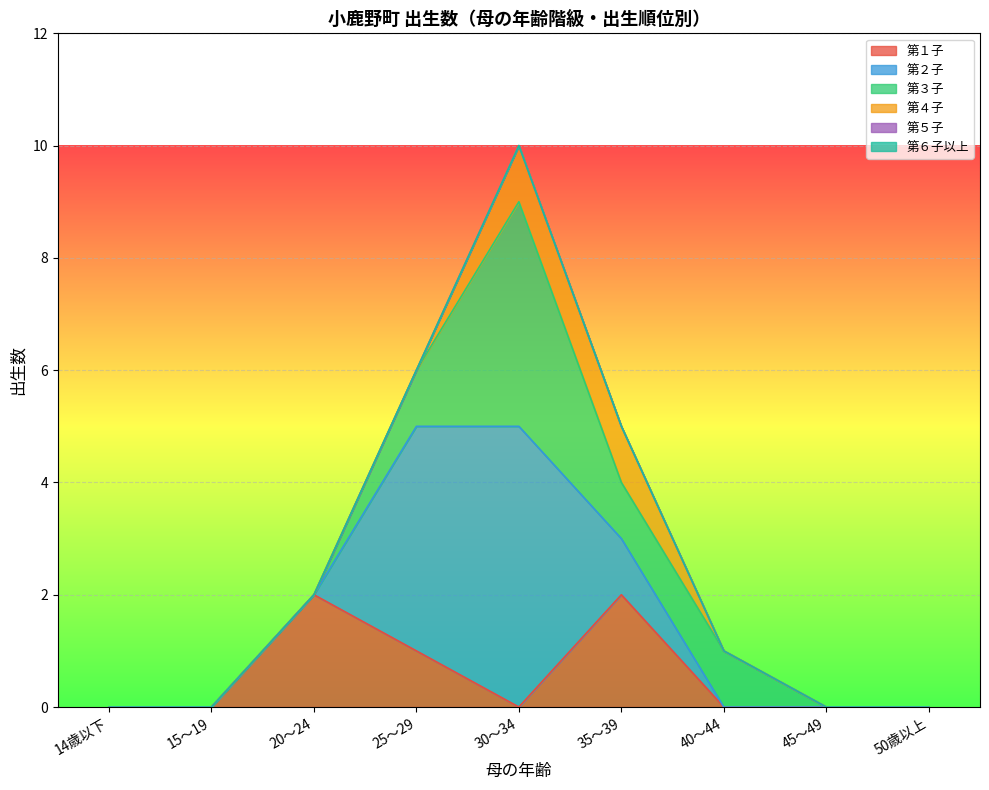

Which series has the largest total across all categories?

第２子